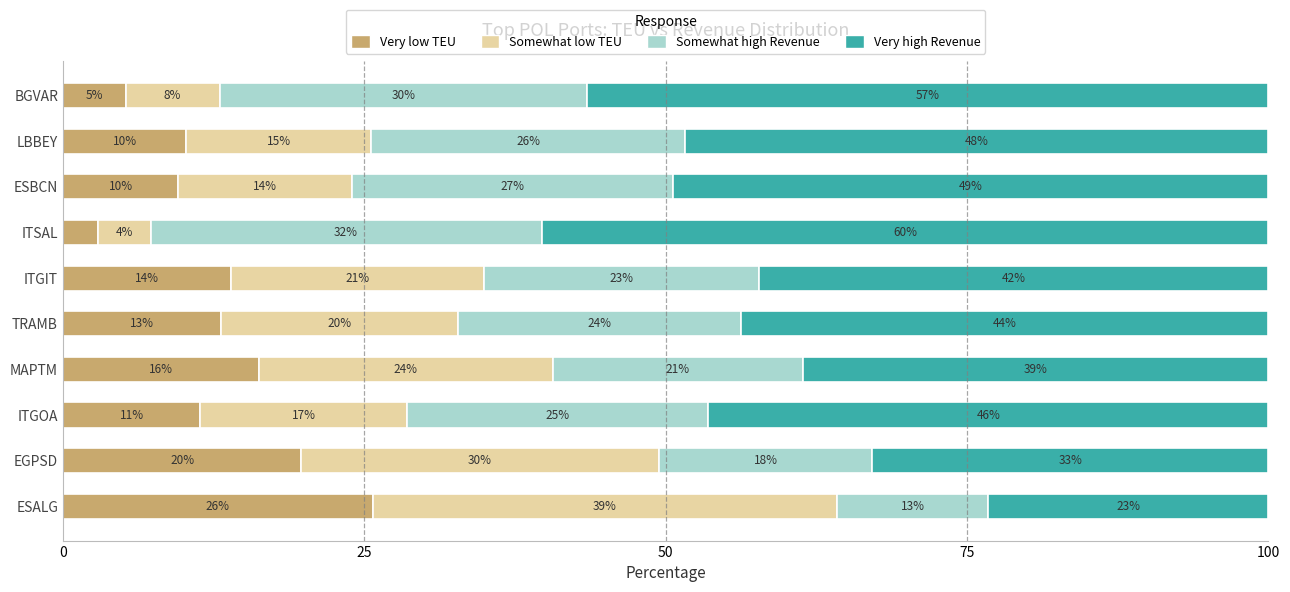

What are all the series names shown in the legend?

Very low TEU, Somewhat low TEU, Somewhat high Revenue, Very high Revenue